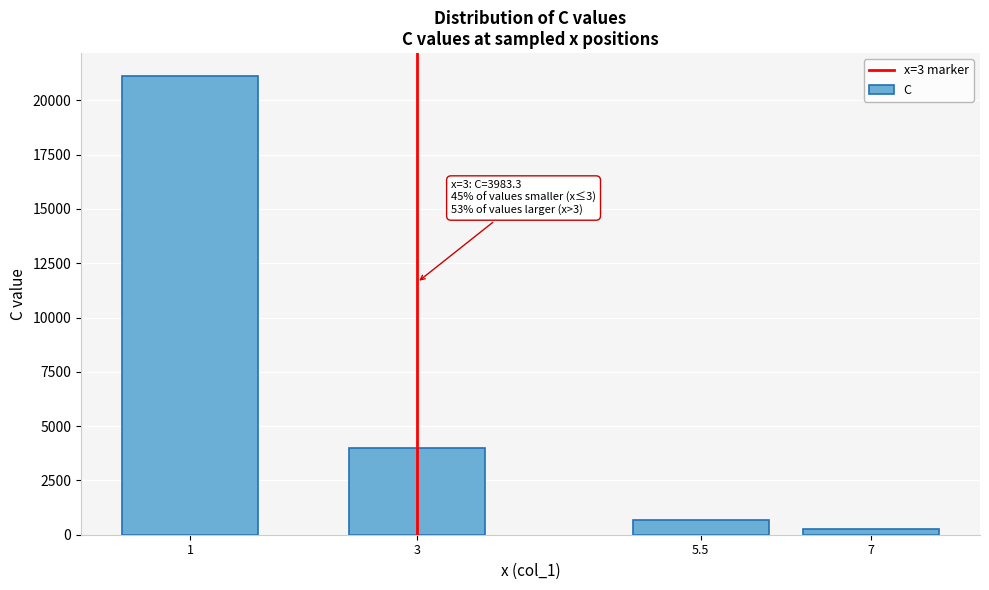

Reading right to left, list all the values displayed in this chart.

7=263.6	5.5=682.8	3=3983.3	1=21120.9